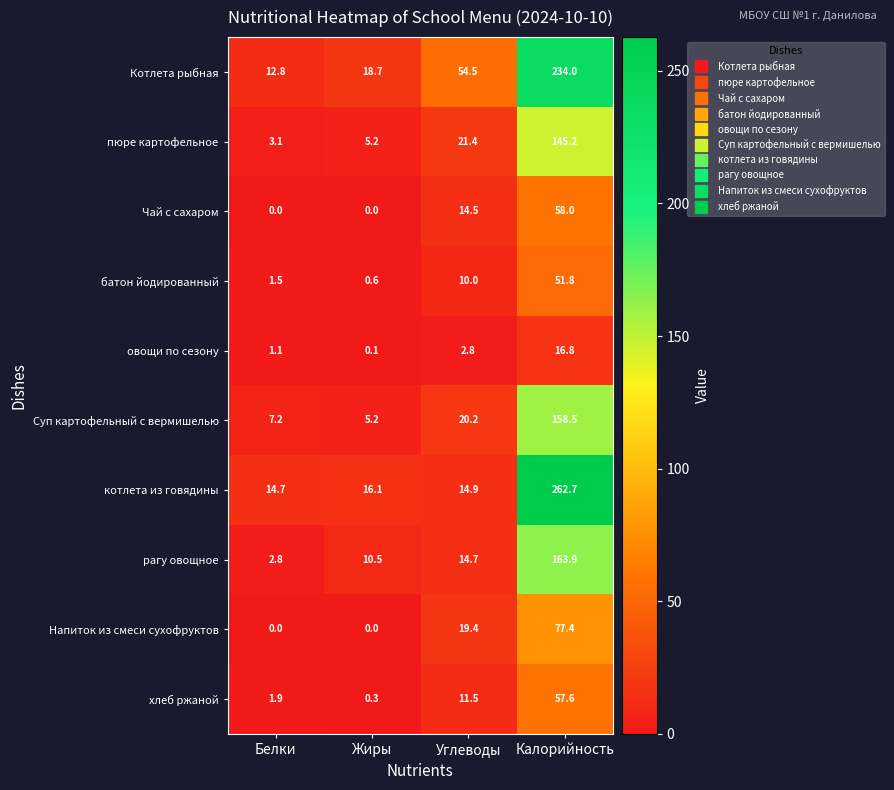

List the series in order of their peak value, highest first.

котлета из говядины, Котлета рыбная, рагу овощное, Суп картофельный с вермишелью, пюре картофельное, Напиток из смеси сухофруктов, Чай с сахаром, хлеб ржаной, батон йодированный, овощи по сезону